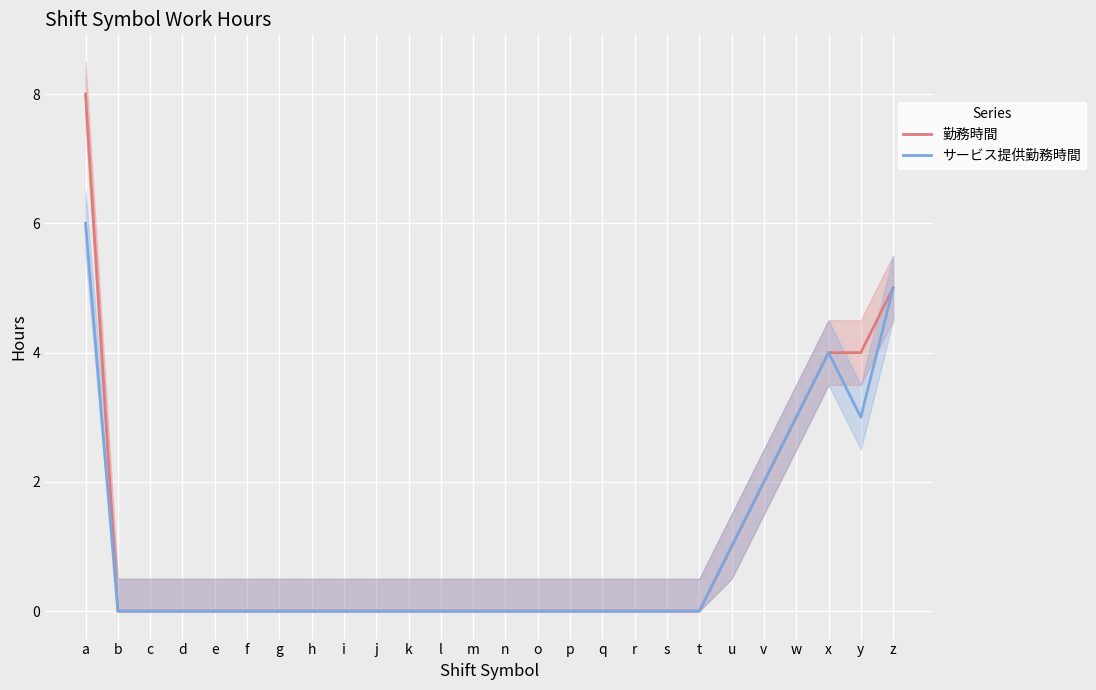

True or false: サービス提供勤務時間 and 勤務時間 intersect in this chart.

False